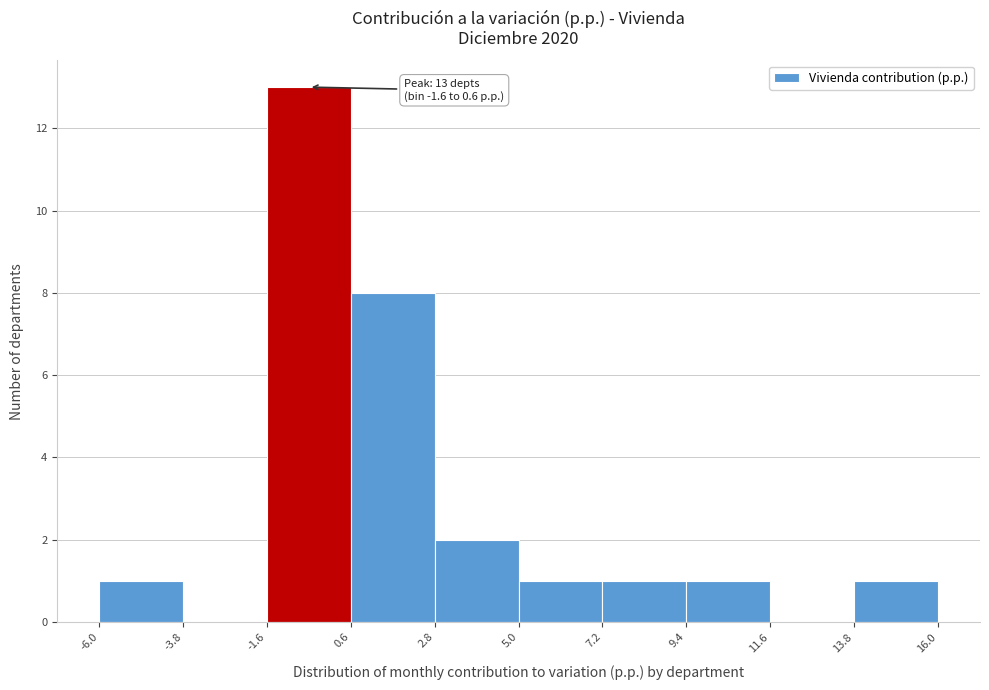

Which range on the x-axis has the tallest bar?

-1.6 to 0.6